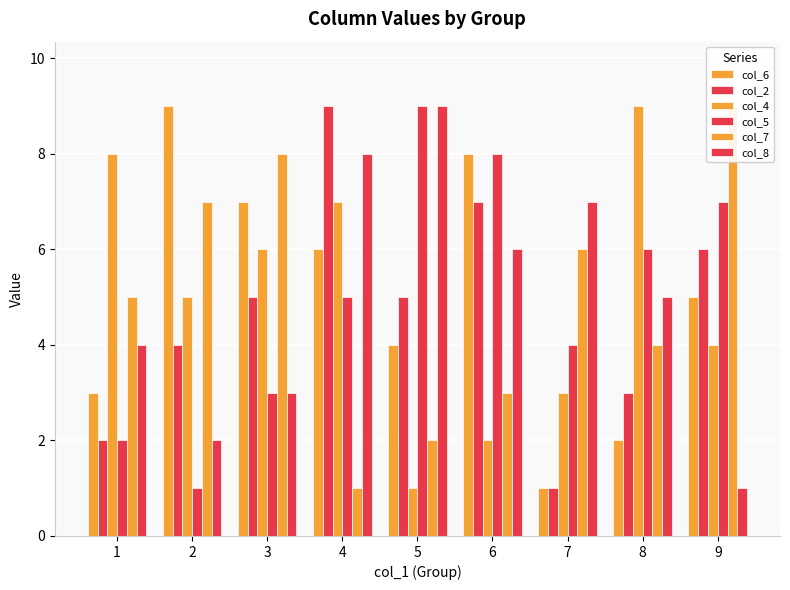

Count the col_2 values in the range 3 to 6.

5